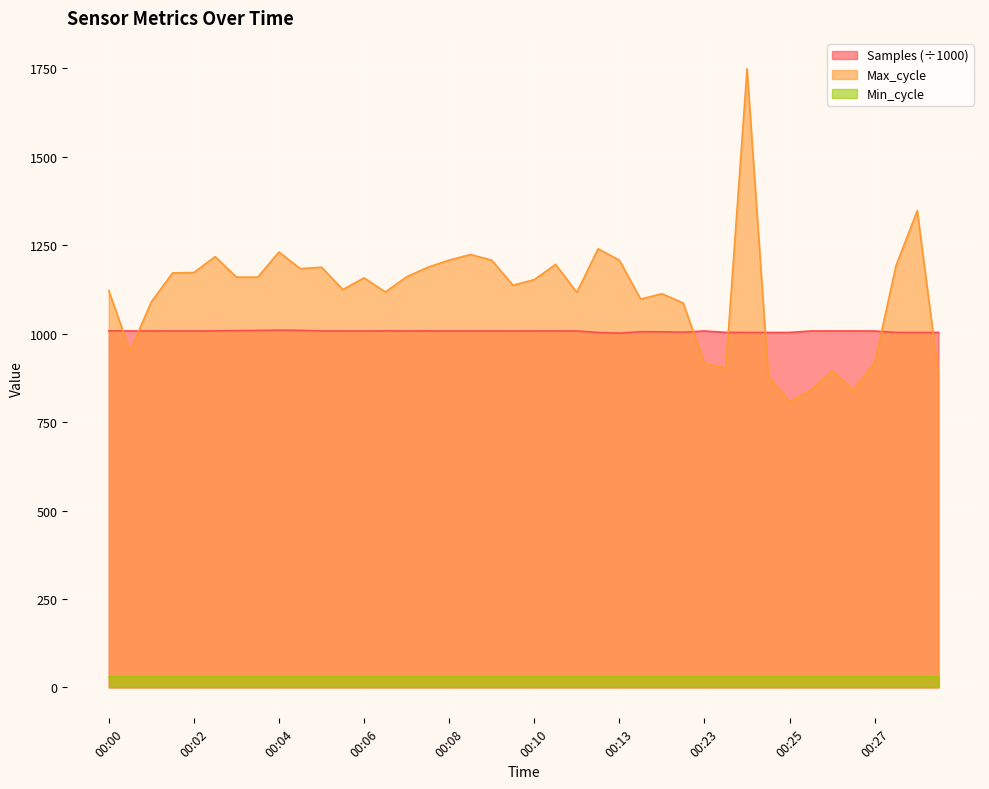

How many data points does each series have?

40